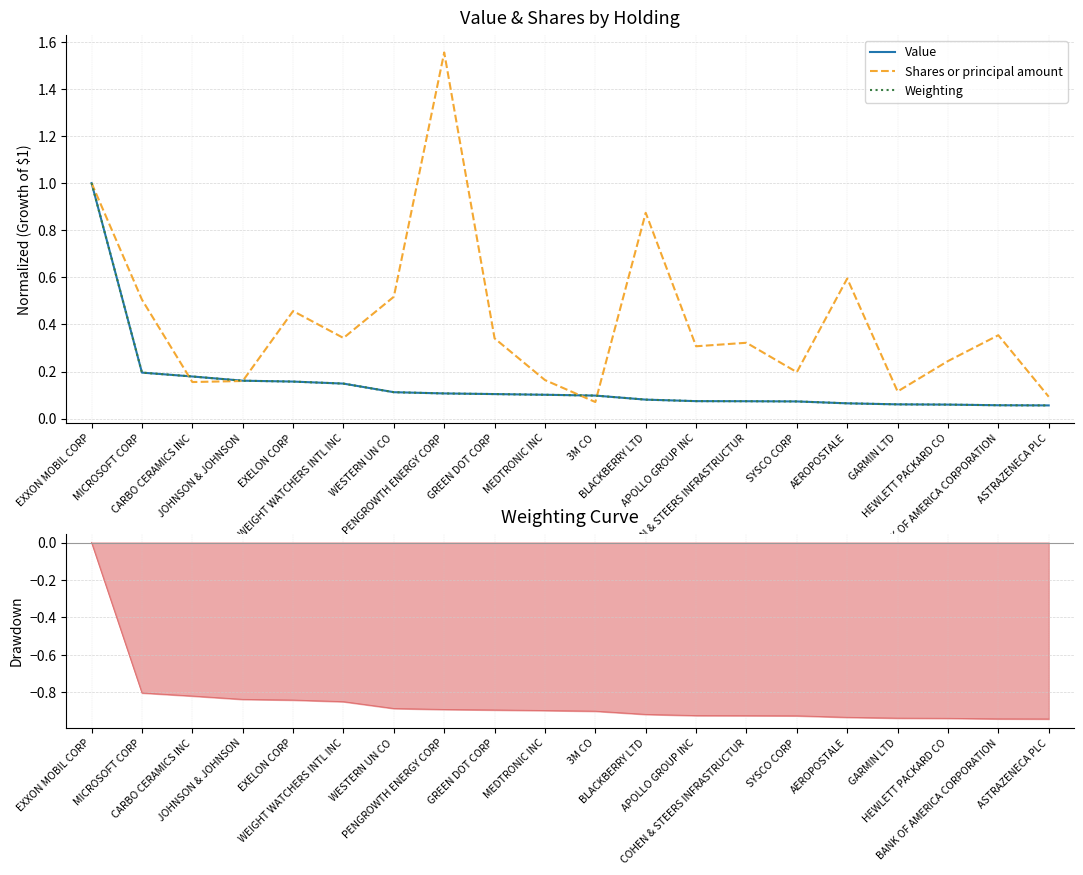

What are all the series names shown in the legend?

Value, Shares or principal amount, Weighting